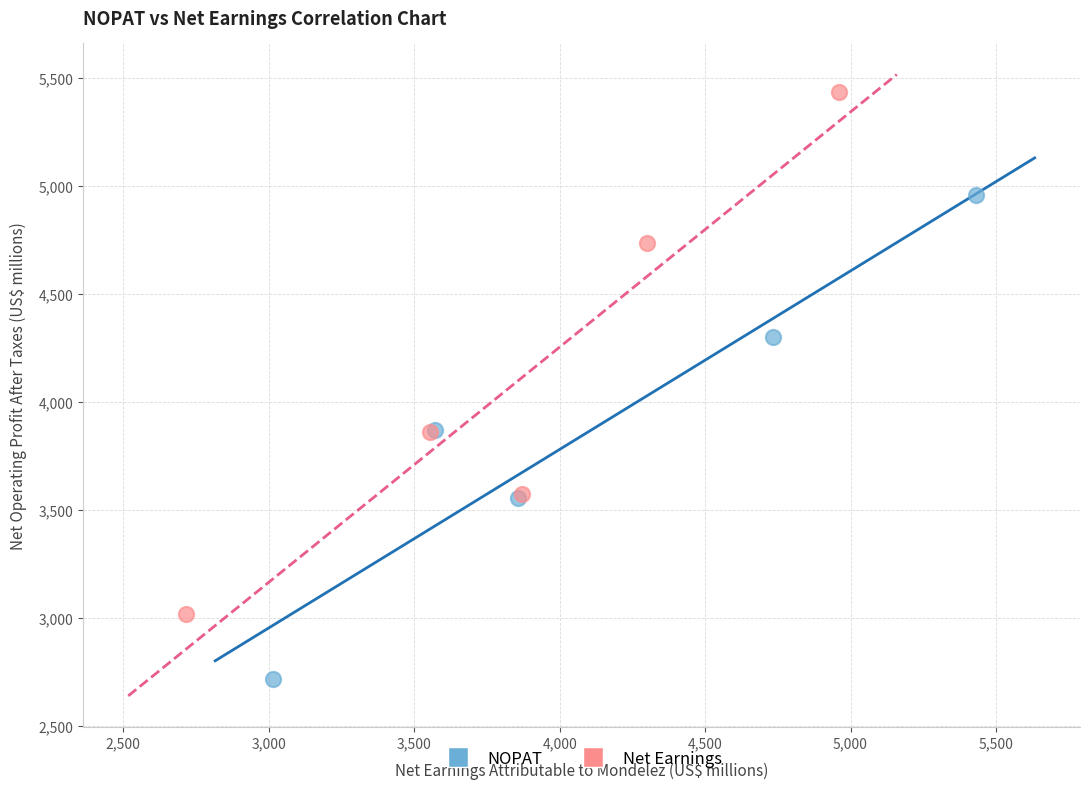

Which series reaches the minimum Y coordinate?

NOPAT